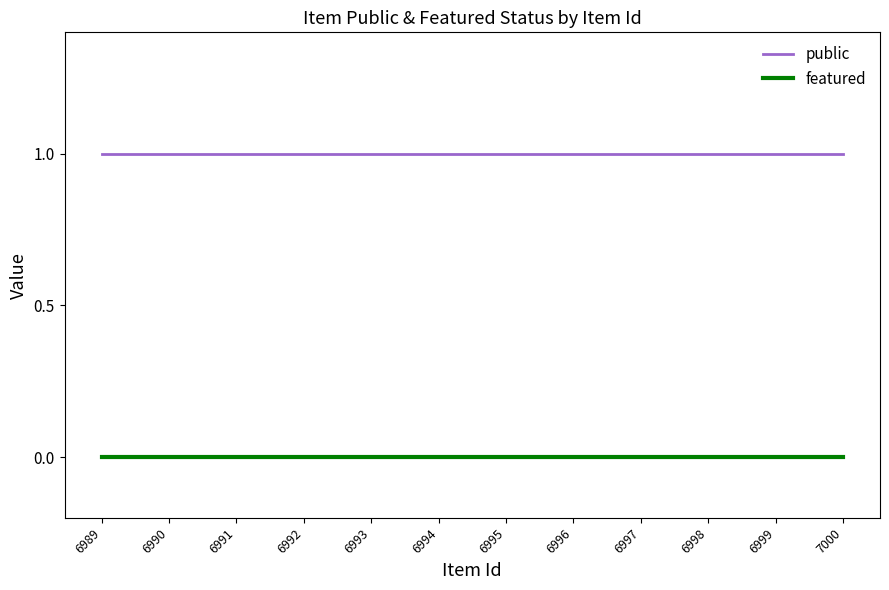

Reading right to left, extract all data points from this chart.

public: 6989=1	6990=1	6991=1	6992=1	6993=1	6994=1	6995=1	6996=1	6997=1	6998=1	6999=1	7000=1
featured: 6989=0	6990=0	6991=0	6992=0	6993=0	6994=0	6995=0	6996=0	6997=0	6998=0	6999=0	7000=0